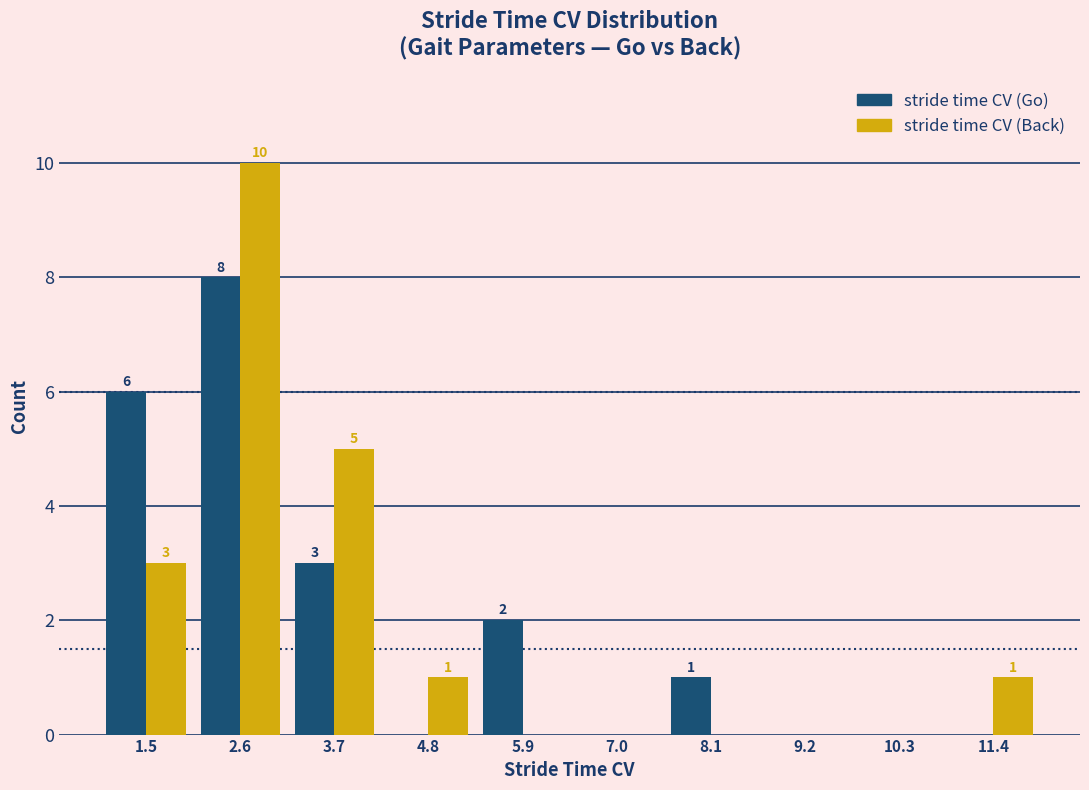

In the stride time CV (Back) series, which range on the x-axis has the tallest bar?

2.0 to 3.2